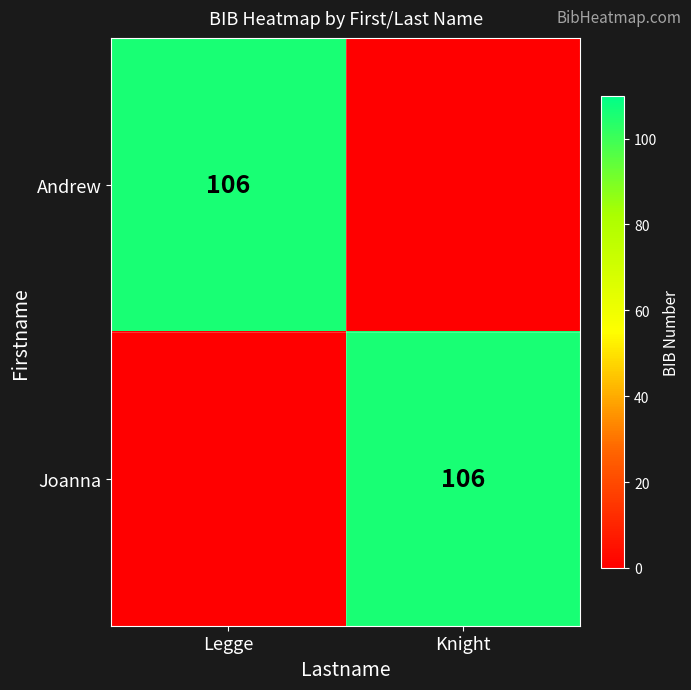

The Andrew series shows 106 at Legge. True or false?

True